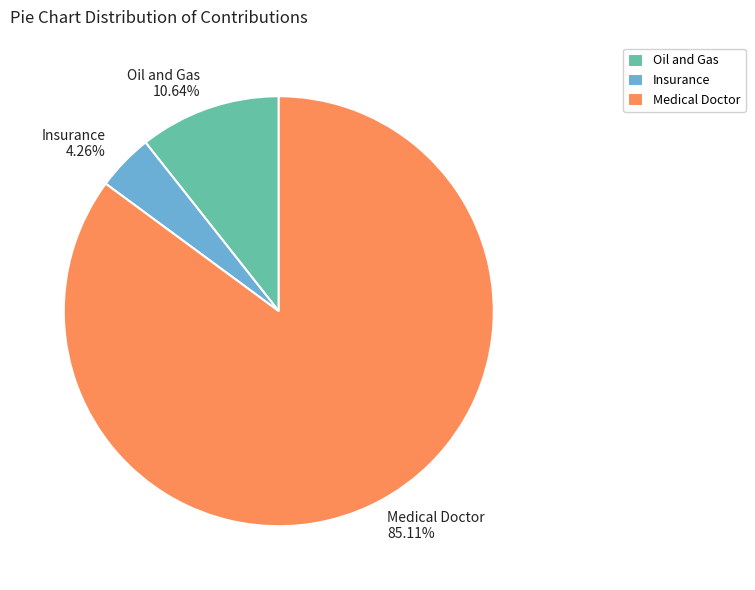

Which has a higher value, Insurance or Oil and Gas?

Oil and Gas